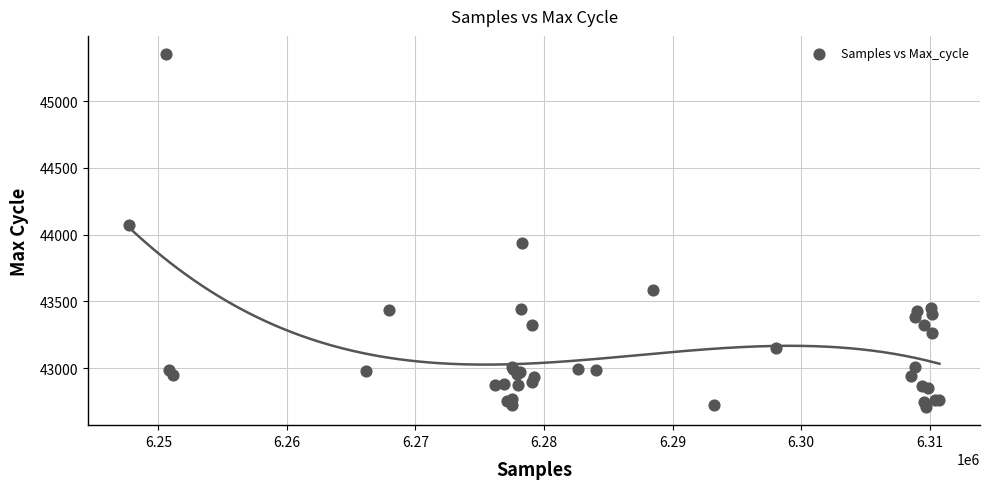

What Y value in the scatter plot is closest to 44030?

44069